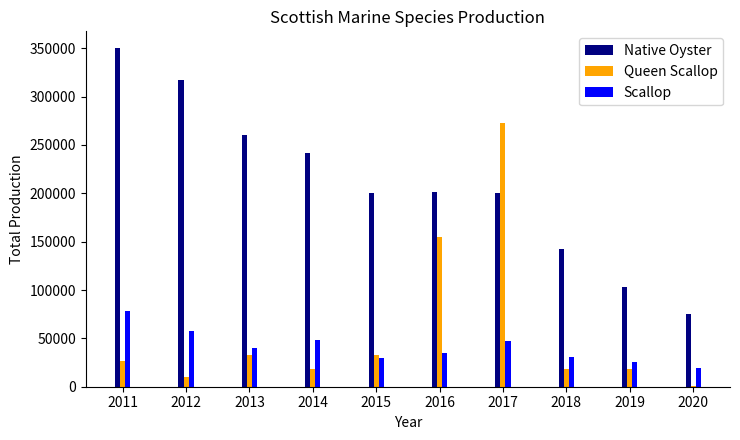

What is the maximum value for Native Oyster?

350000